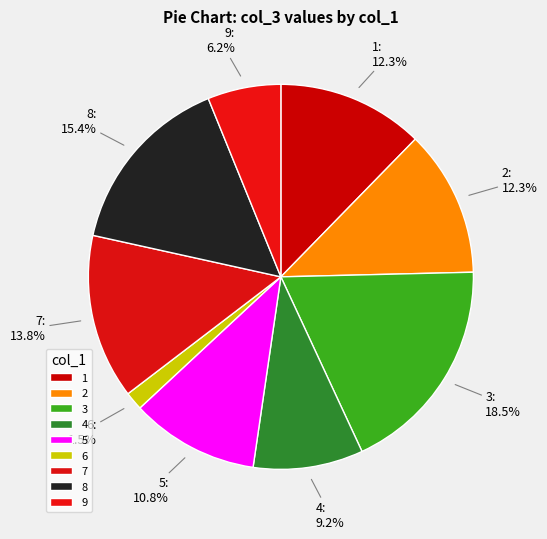

Between 5 and 4, which is larger?

5